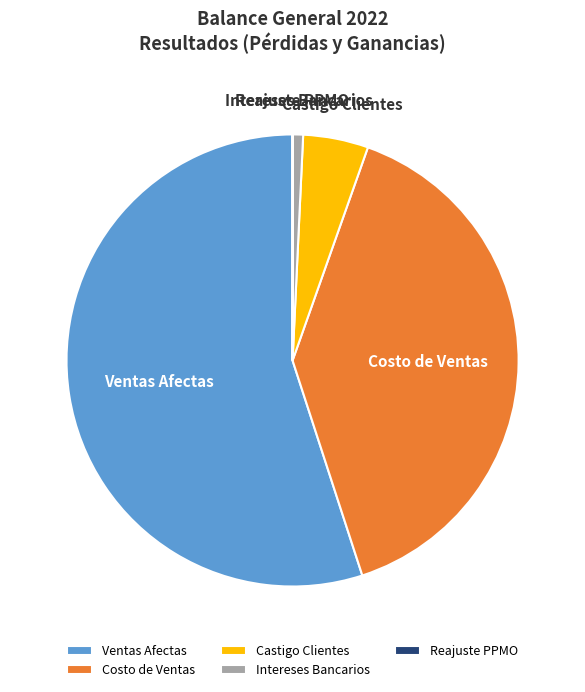

Between Ventas Afectas and Intereses Bancarios, which is larger?

Ventas Afectas